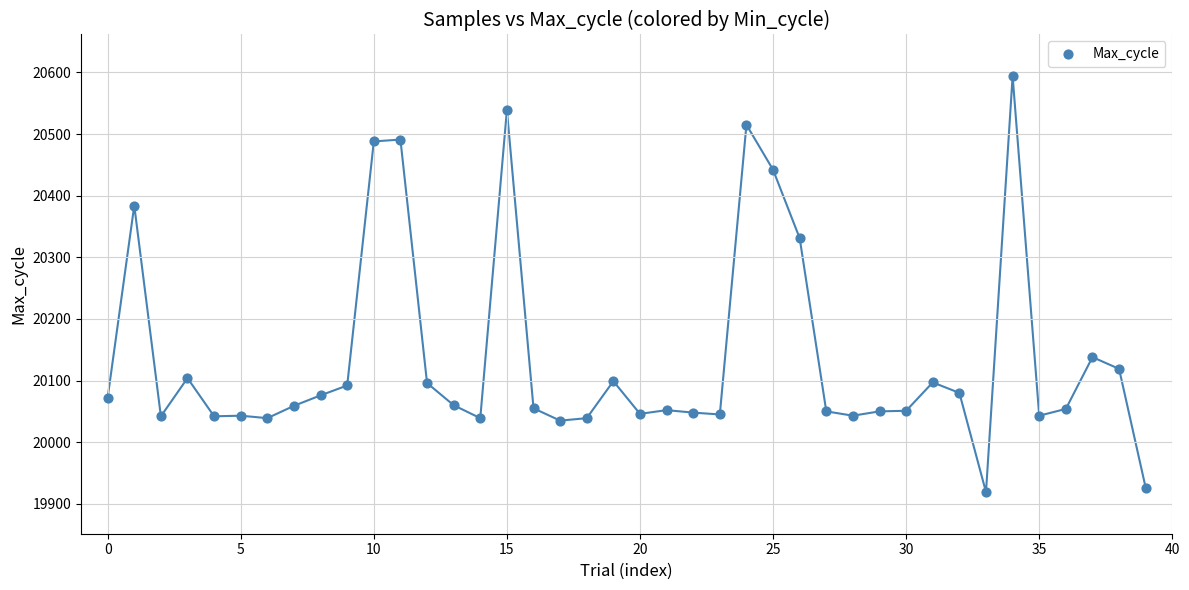

What is the range of Y values (max minus min)?

675